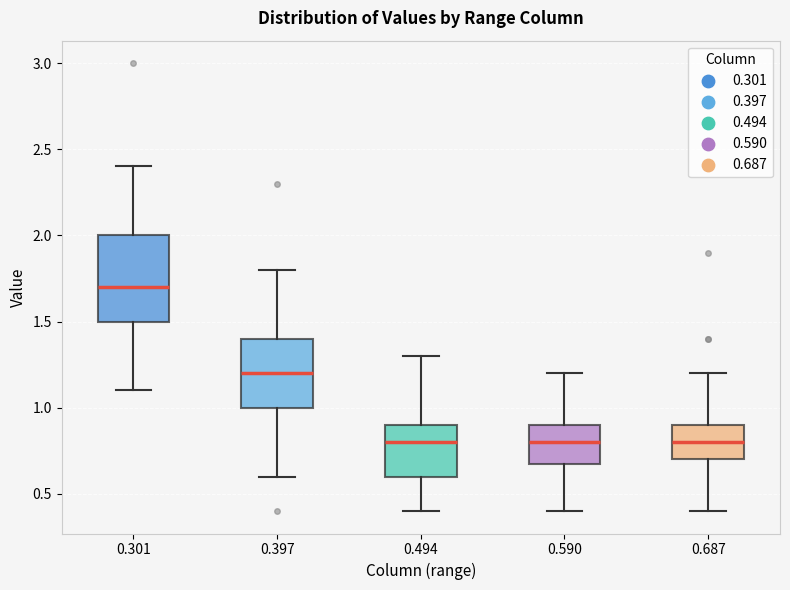

Where is the upper edge of the box at x = 0.301 on the y-axis? The values are not printed on the chart, so give them approximately, as read against the axis.

2.0